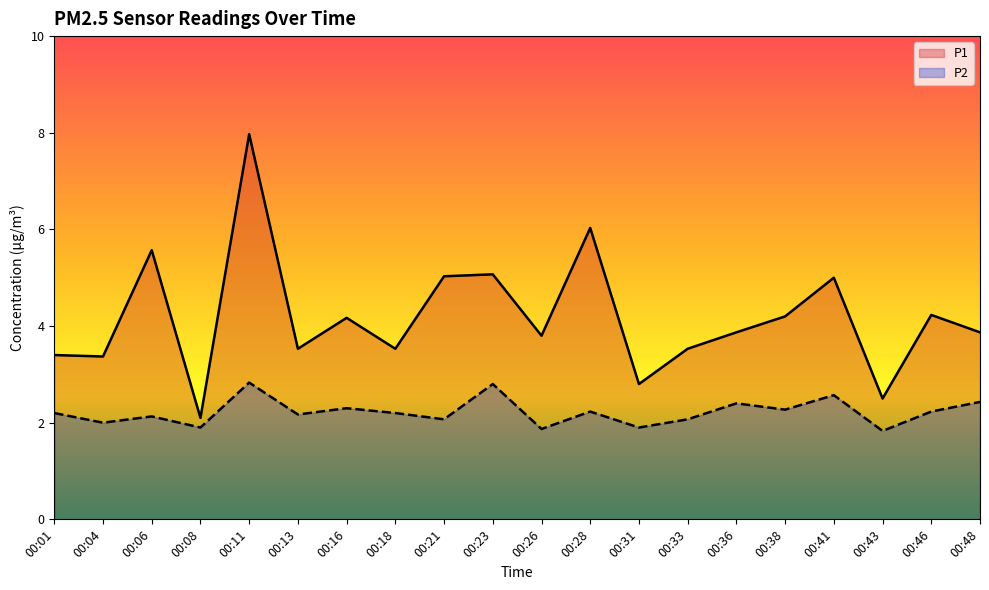

At how many categories does at least one series exceed 7?

1